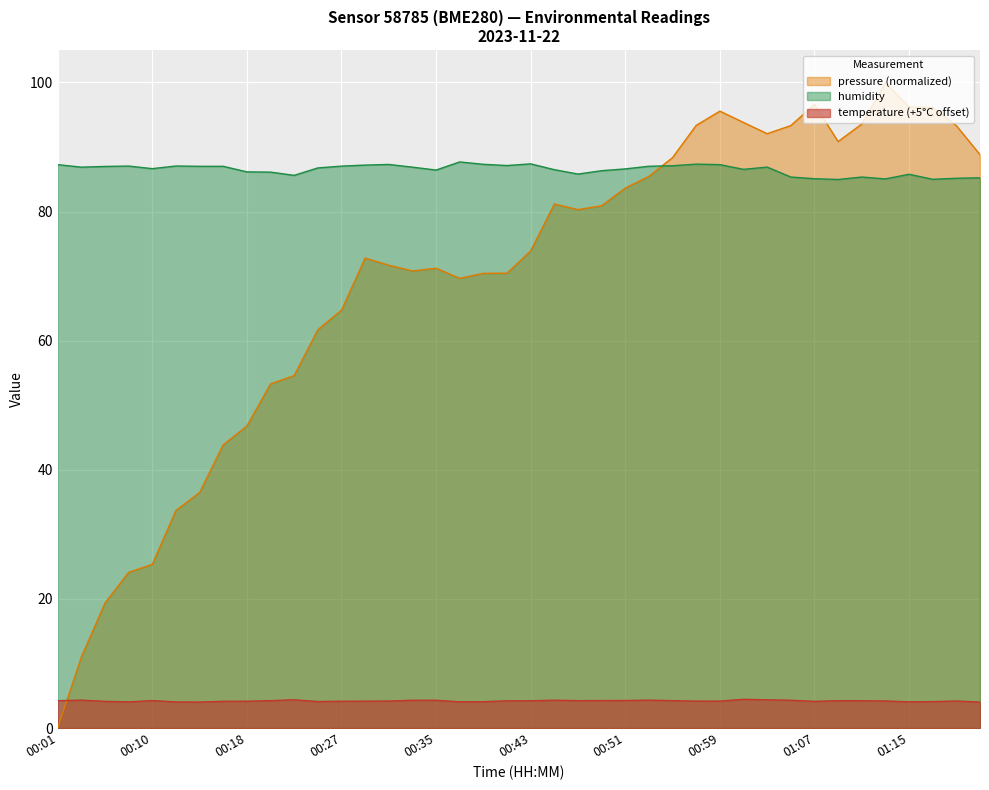

Reading left to right, extract all data points from this chart.

pressure: 0.0	11.0	19.4	24.1	25.4	33.7	36.5	43.9	46.8	53.3	54.6	61.7	64.7	72.8	71.7	70.8	71.2	69.7	70.4	70.5	73.9	81.2	80.3	80.9	83.6	85.5	88.4	93.4	95.6	93.8	92.1	93.3	96.6	90.8	93.6	100.0	96.2	96.1	93.3	88.8
humidity: 87.3	86.9	87.0	87.0	86.7	87.1	87.0	87.0	86.2	86.1	85.6	86.8	87.0	87.2	87.3	86.9	86.4	87.7	87.3	87.1	87.4	86.5	85.8	86.3	86.6	87.0	87.1	87.3	87.3	86.5	86.9	85.3	85.1	85.0	85.3	85.1	85.8	85.0	85.2	85.2
temperature: 4.2	4.3	4.1	4.1	4.3	4.0	4.0	4.2	4.2	4.2	4.4	4.1	4.2	4.2	4.2	4.3	4.3	4.1	4.1	4.2	4.2	4.3	4.2	4.3	4.3	4.3	4.2	4.2	4.2	4.5	4.4	4.3	4.1	4.2	4.2	4.2	4.1	4.1	4.2	4.0